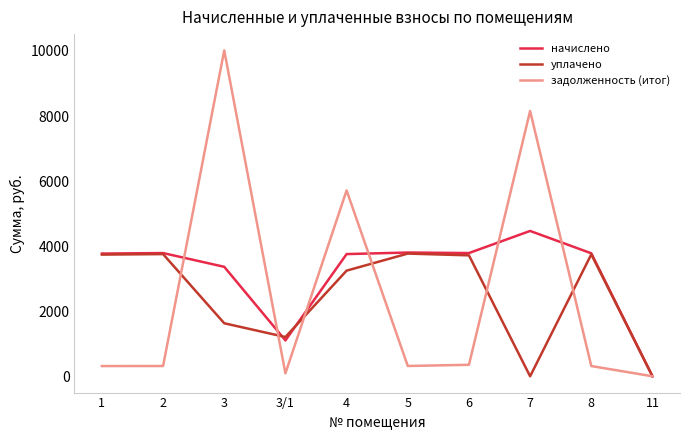

Where does the начислено series first go above 3780?

2